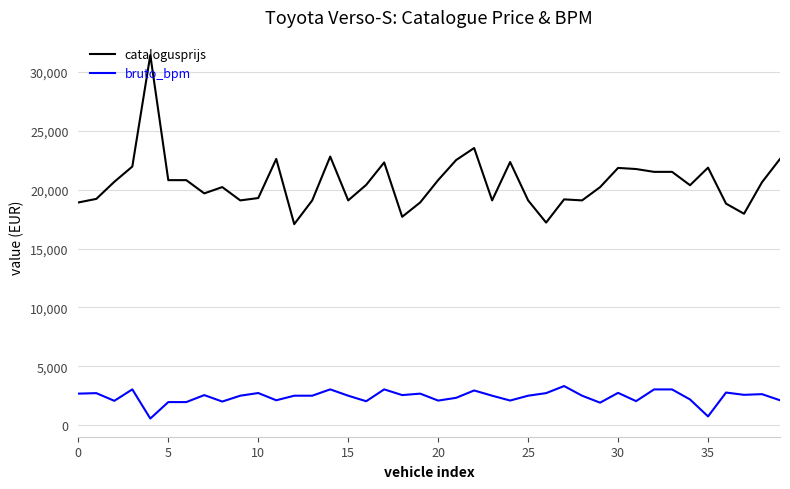

Rank the series by their average value, from lowest to highest.

bruto_bpm, catalogusprijs